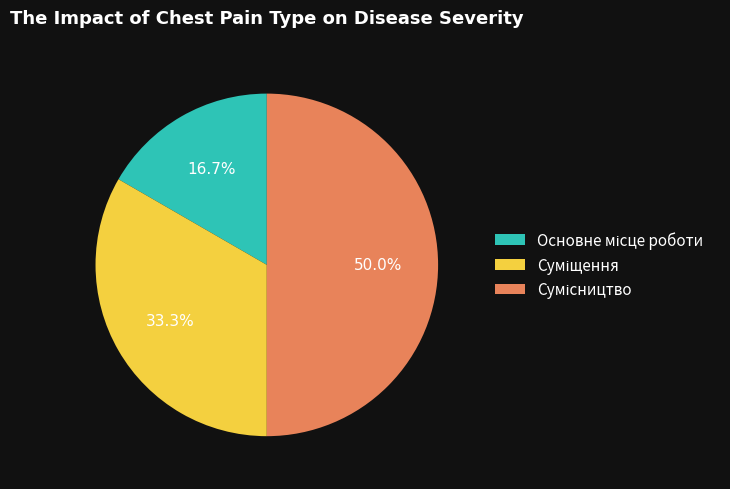

Which slice is the largest?

Сумісництво